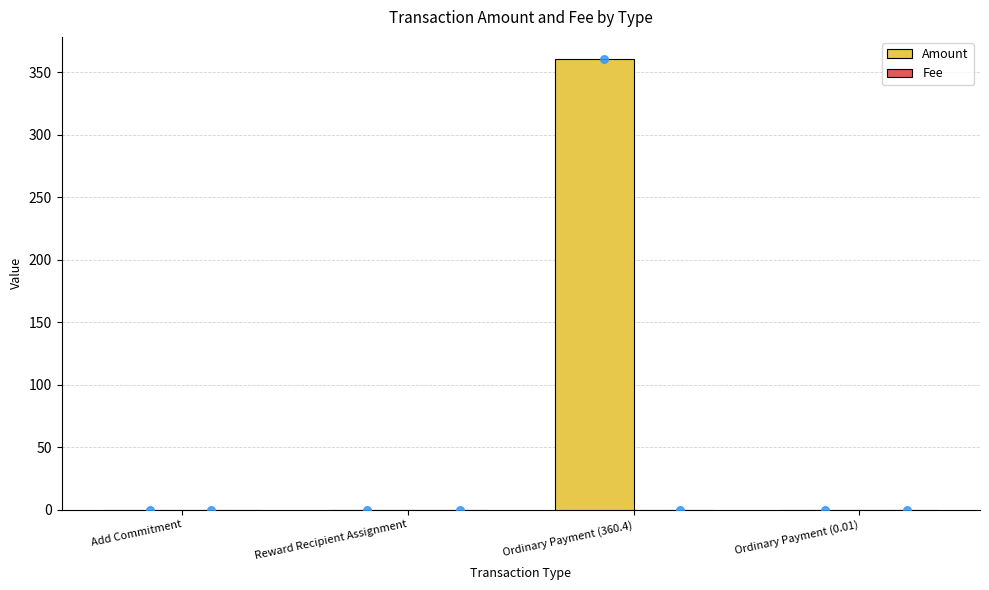

Which series reaches the maximum Y coordinate?

Amount